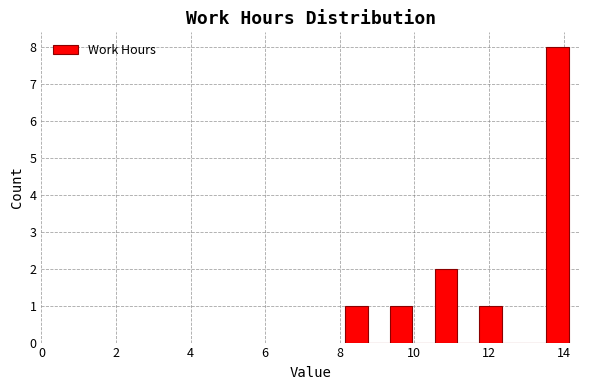

Read against the x-axis, roughly where is the centre of the tallest bar?

13.8